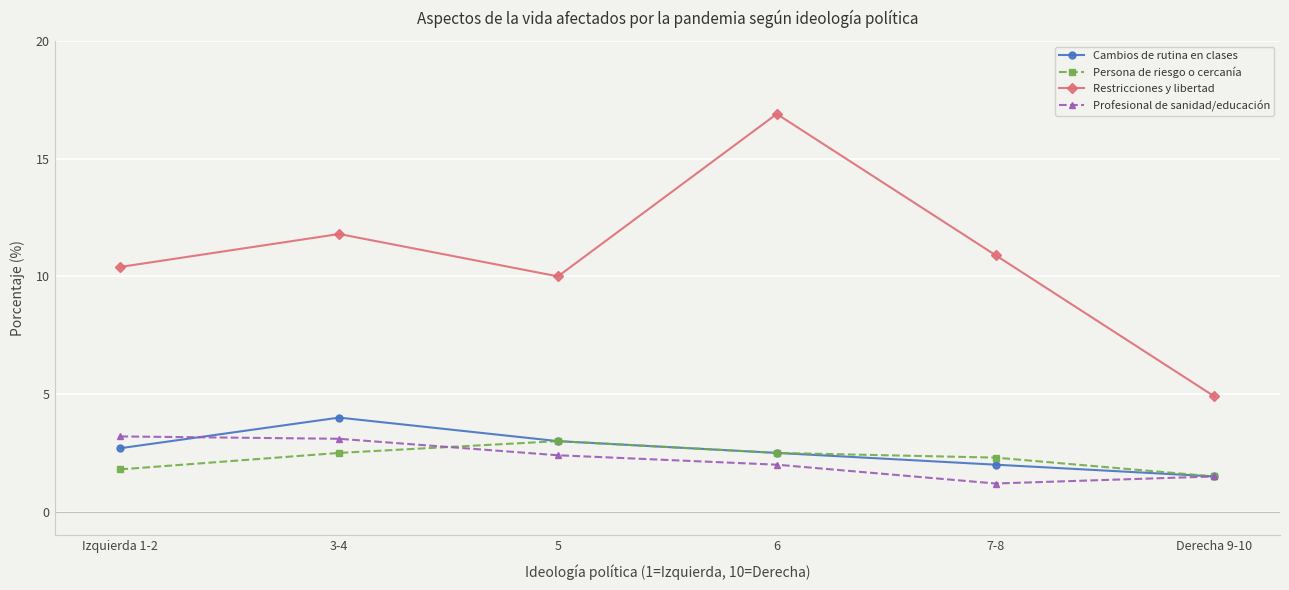

Is it true that Cambios de rutina en clases equals 4.0 at 3-4?

True